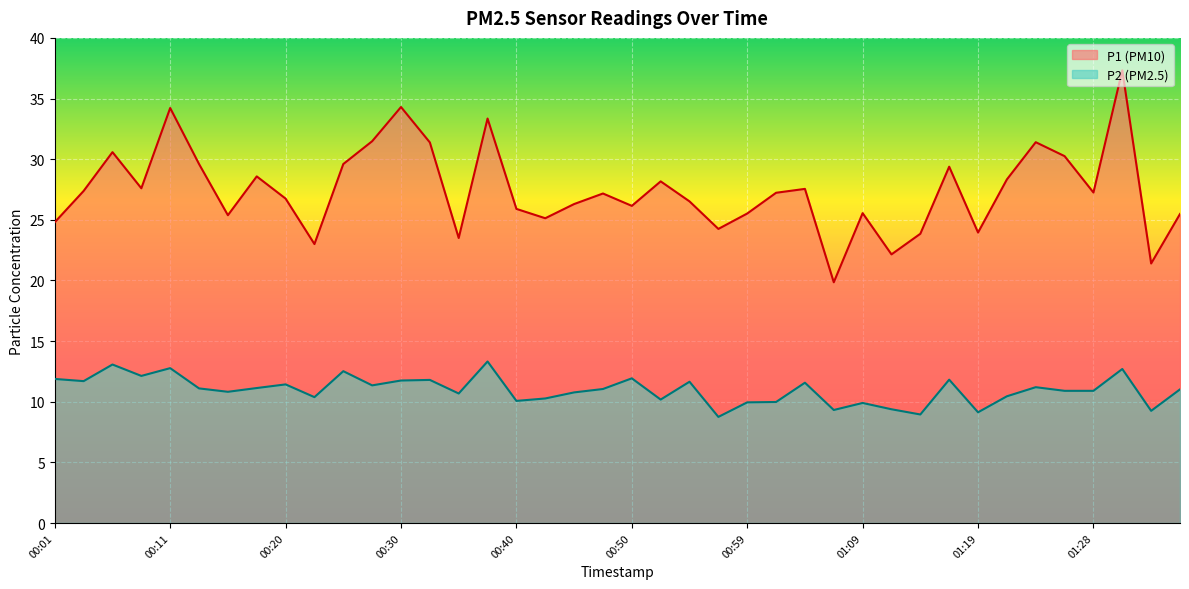

Which series has the largest total across all categories?

P1